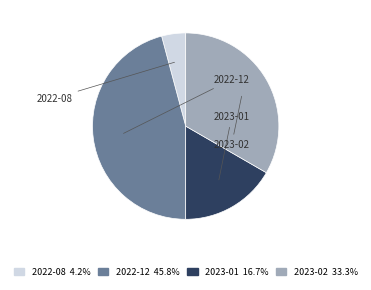

To the nearest percent, what portion does 2022-12 represent?

46%